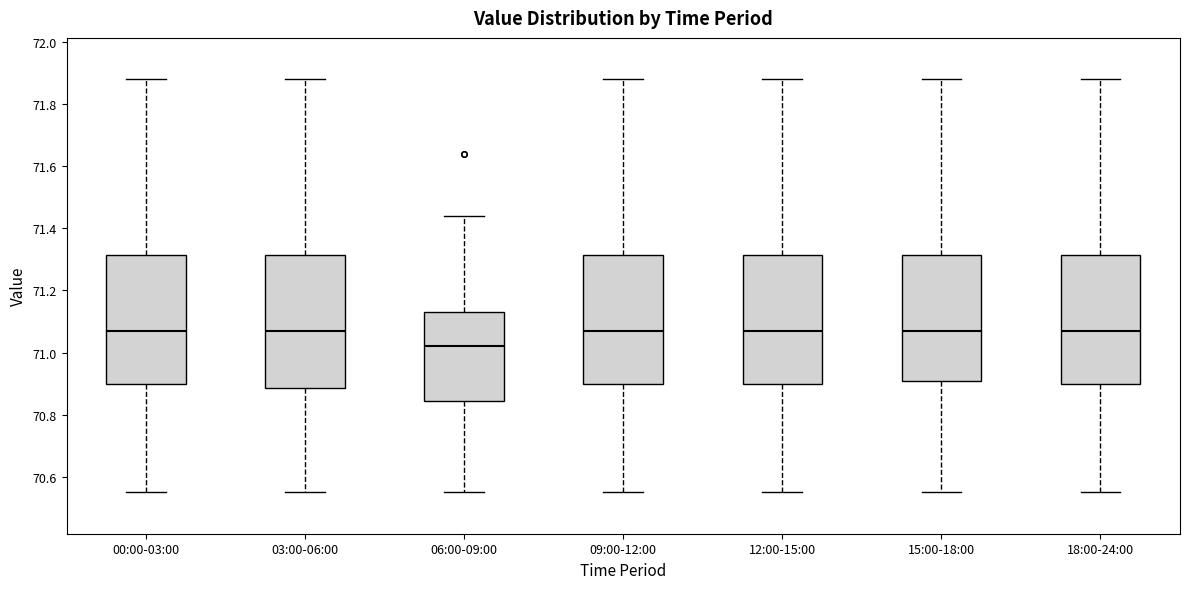

Reading left to right, transcribe this box plot: for each box, give where its median line is, the range the box spans, and where its two whiskers end, as read against the y-axis. The values are not printed on the chart, so give them approximately, as read against the axis.

00:00-03:00: median 71.08, box 70.90 to 71.32, whiskers 70.56 to 71.88
03:00-06:00: median 71.08, box 70.88 to 71.32, whiskers 70.56 to 71.88
06:00-09:00: median 71.02, box 70.84 to 71.14, whiskers 70.56 to 71.44
09:00-12:00: median 71.08, box 70.90 to 71.32, whiskers 70.56 to 71.88
12:00-15:00: median 71.08, box 70.90 to 71.32, whiskers 70.56 to 71.88
15:00-18:00: median 71.08, box 70.90 to 71.32, whiskers 70.56 to 71.88
18:00-24:00: median 71.08, box 70.90 to 71.32, whiskers 70.56 to 71.88